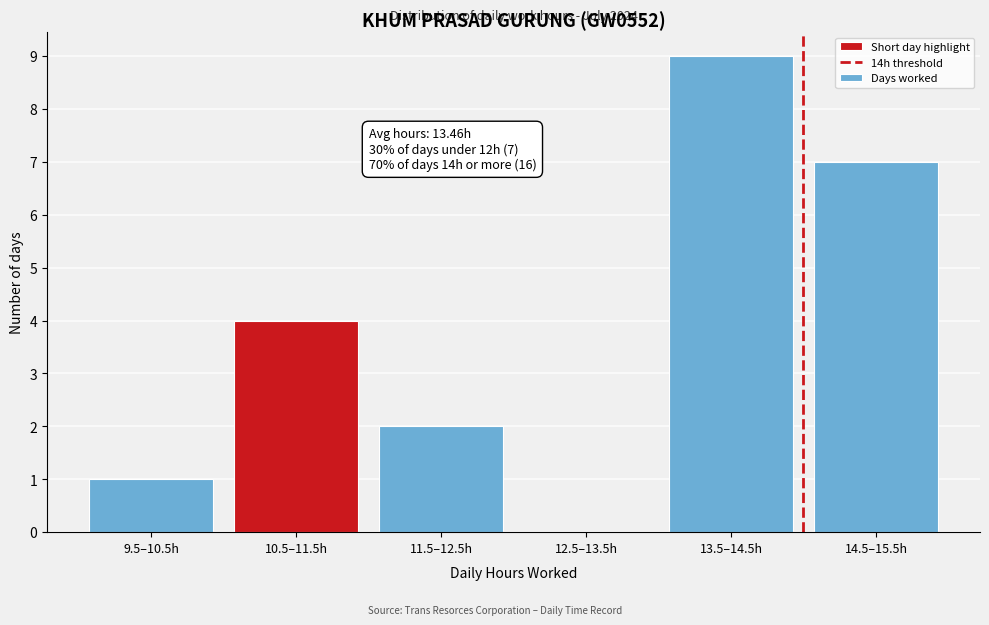

Reading left to right, transcribe all the data shown in this chart.

9.5–10.5h=1	10.5–11.5h=4	11.5–12.5h=2	12.5–13.5h=0	13.5–14.5h=9	14.5–15.5h=7